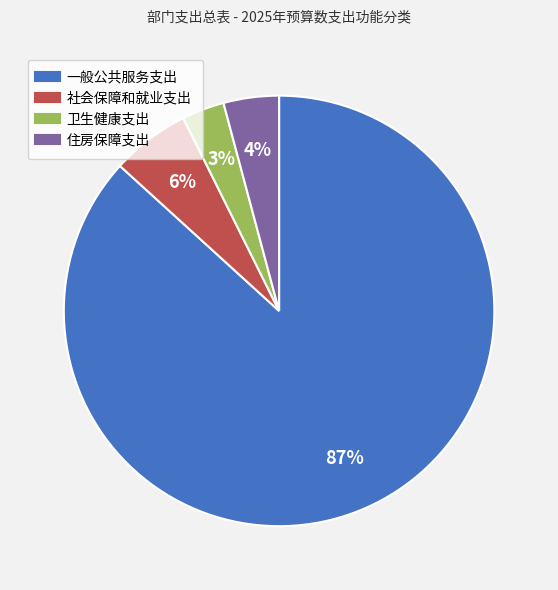

To the nearest percent, what is the difference between the 卫生健康支出 and 住房保障支出 slice percentages?

1%